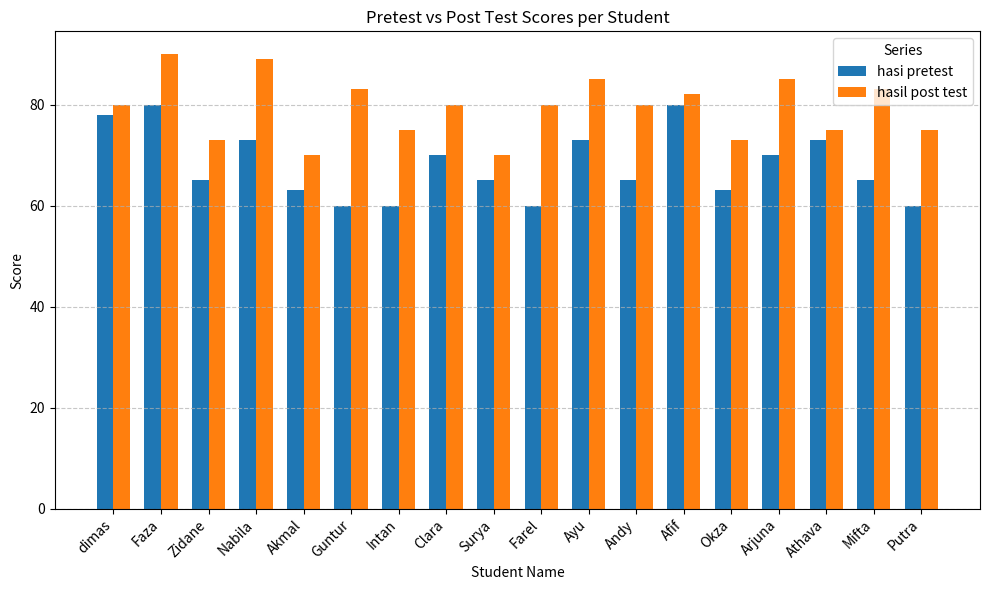

What is the average value of the hasil post test series?

79